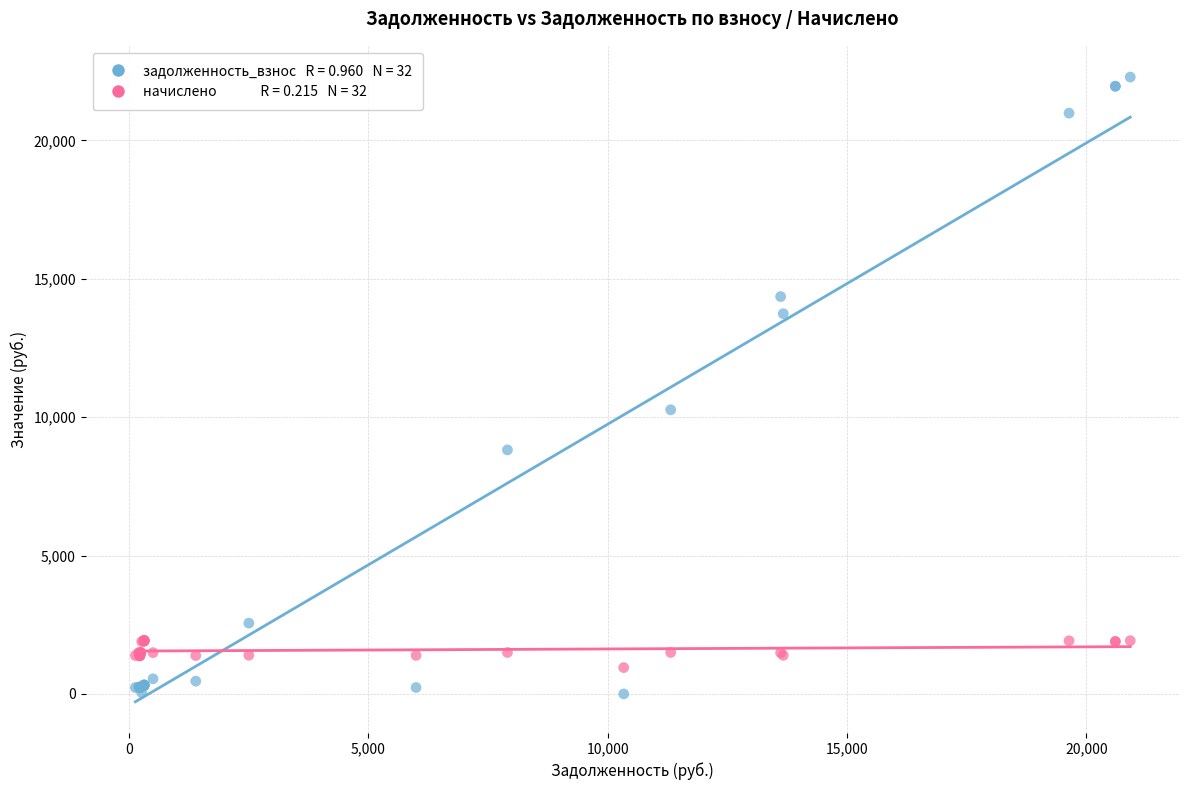

Across all series, what Y value is closest to 11143?

10266.5